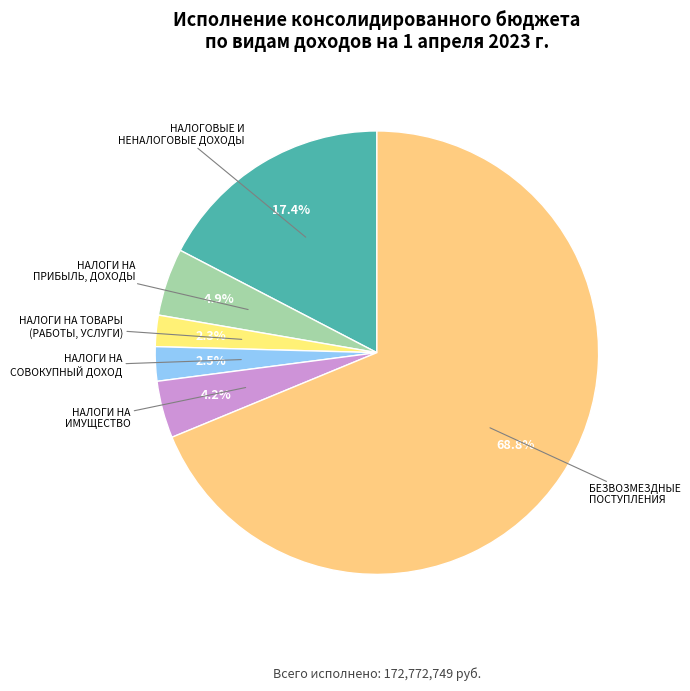

Approximately how many times larger is the value at НАЛОГИ НА ИМУЩЕСТВО compared to НАЛОГИ НА СОВОКУПНЫЙ ДОХОД?

1.7